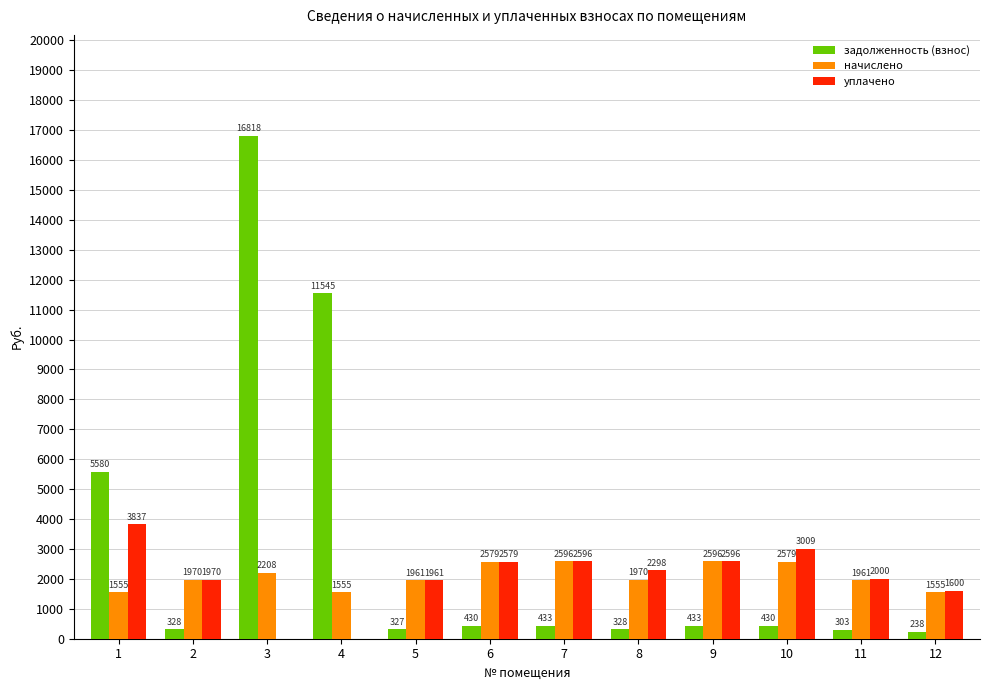

The value of задолженность (взнос) at 6 is 429.8. True or false?

True